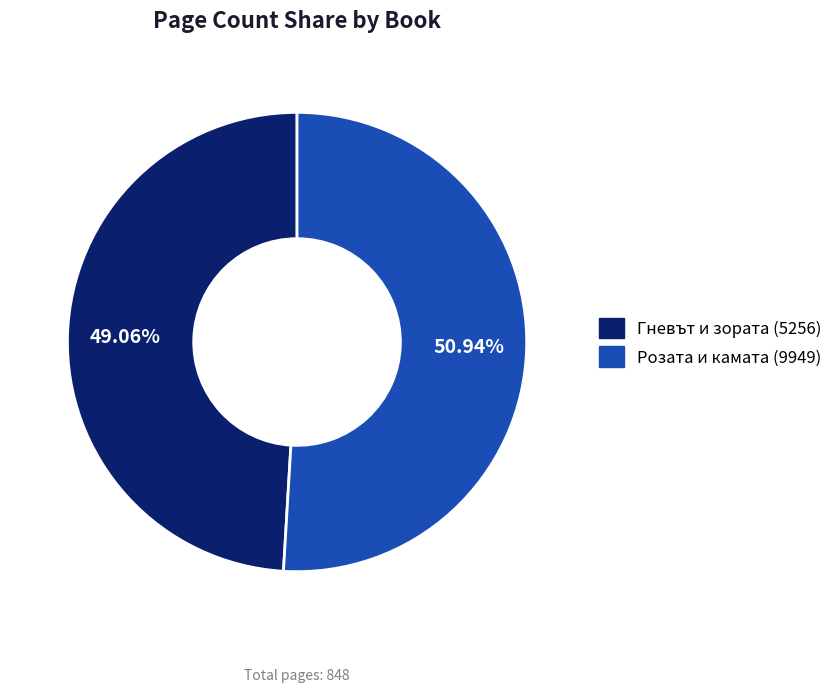

How many segments does this pie chart have?

2